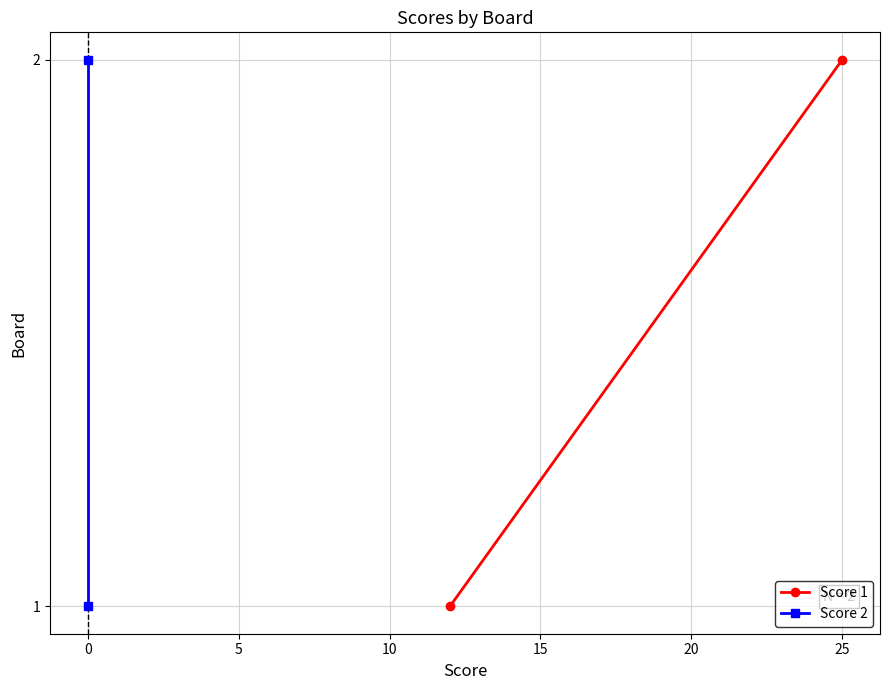

Is this an area chart (filled region under the line)?

No